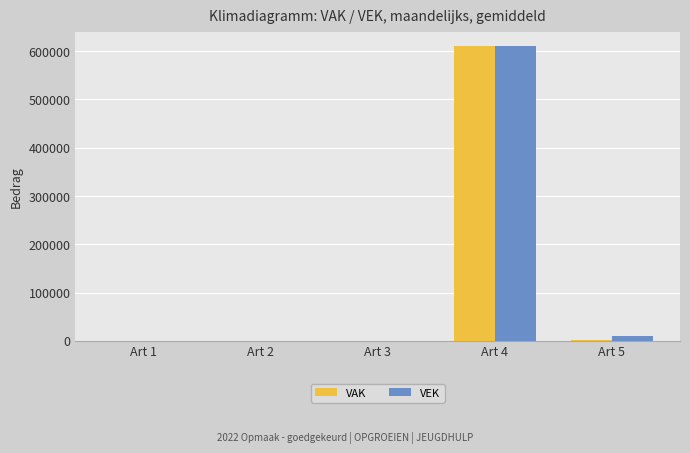

How many distinct data groups are displayed?

2